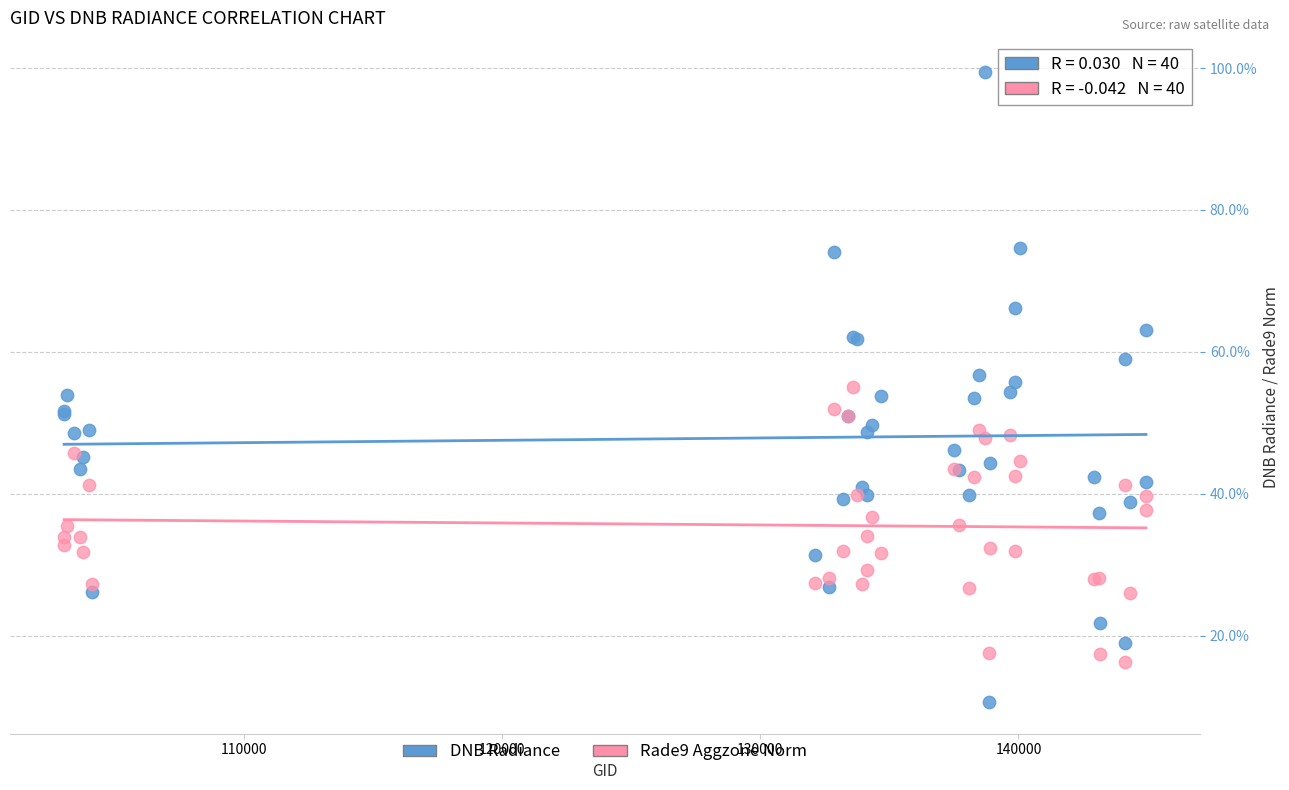

What is the X range (max minus min) for the scatter plot?

41919.0